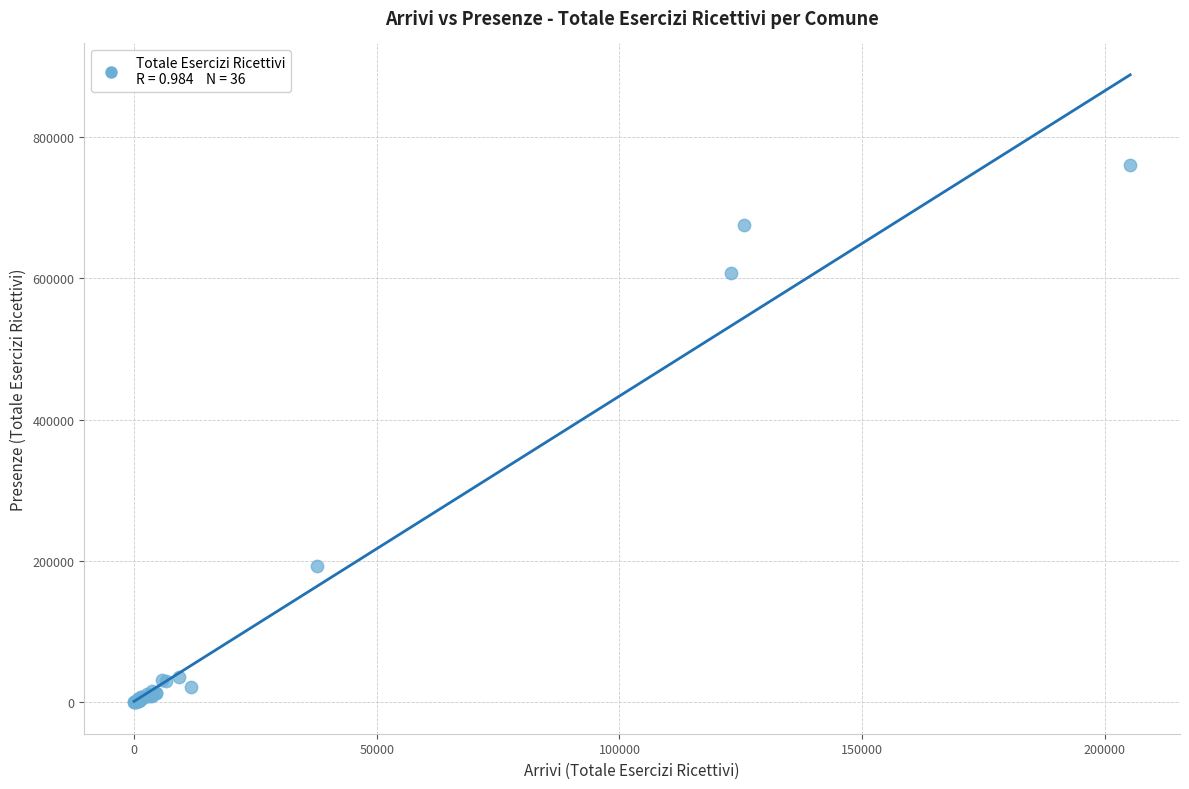

What Y value in the scatter plot is closest to 380356?

193047